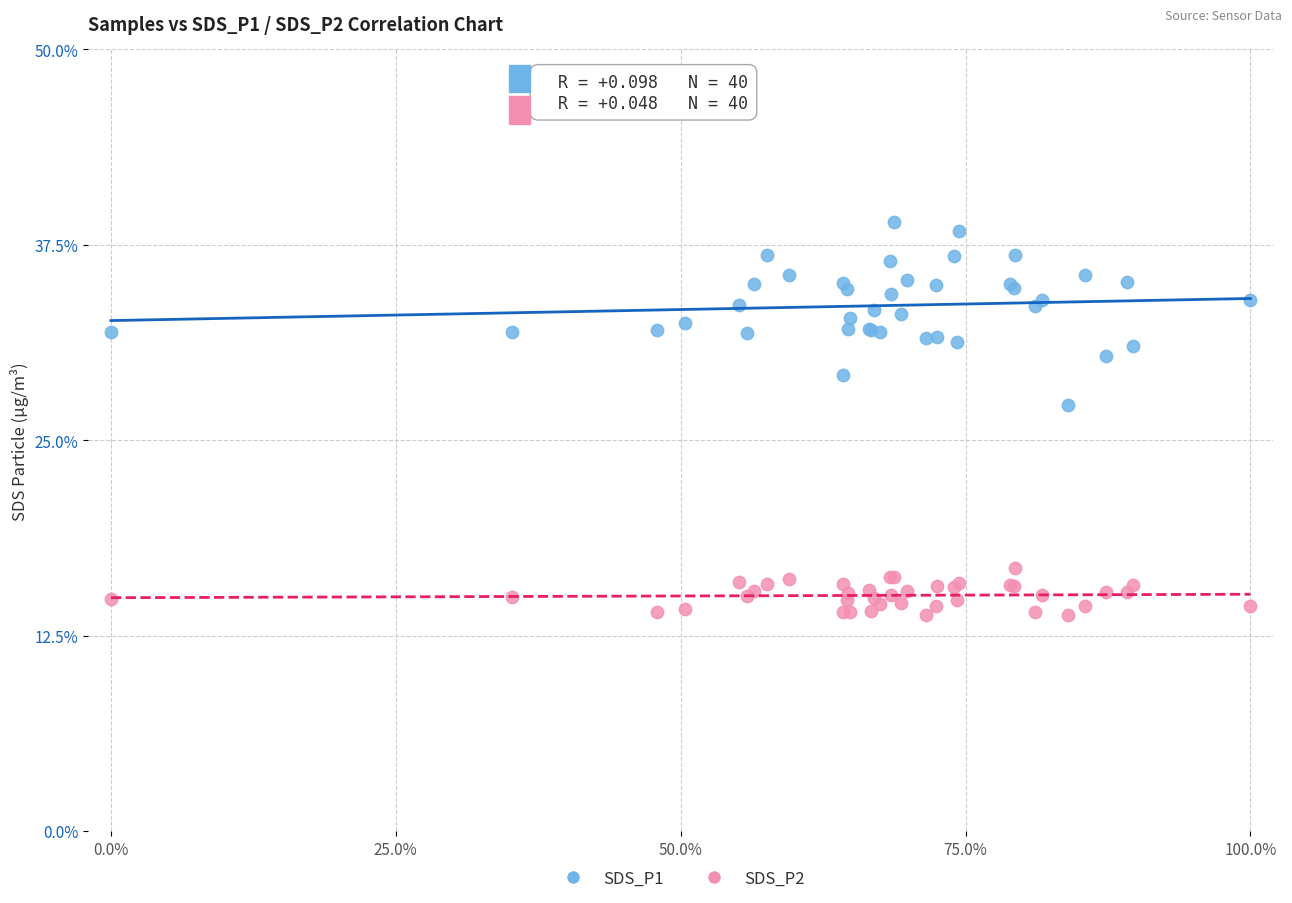

Which series reaches the minimum Y coordinate?

SDS_P2